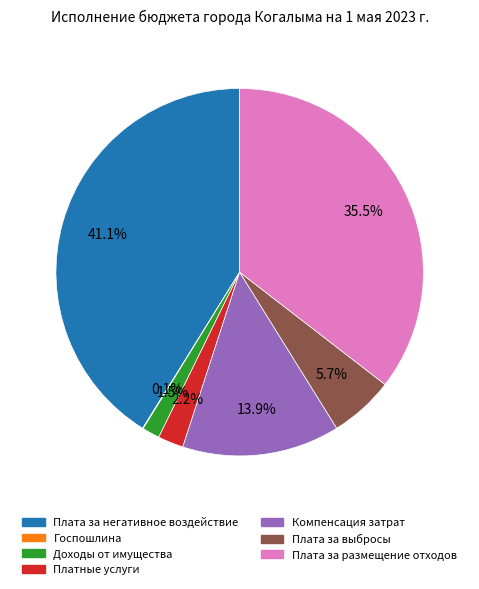

Is there a majority slice in this chart?

No